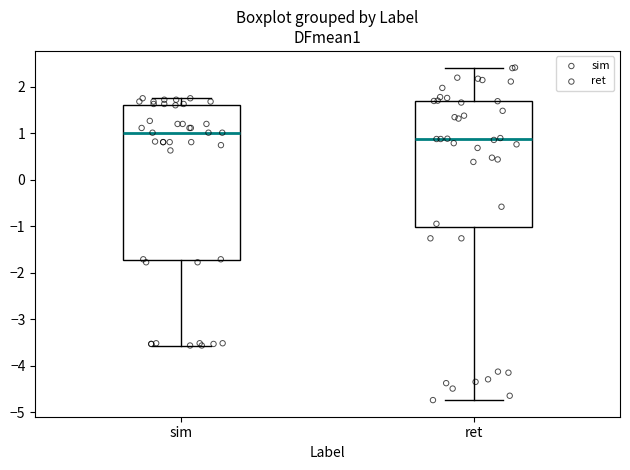

Reading left to right, read every box against the y-axis: the position of its median line, the range the box covers, and the ends of its whiskers. The values are not printed on the chart, so give them approximately, as read against the axis.

sim: median 1.0, box -1.7 to 1.6, whiskers -3.6 to 1.8
ret: median 0.9, box -1.0 to 1.7, whiskers -4.7 to 2.4